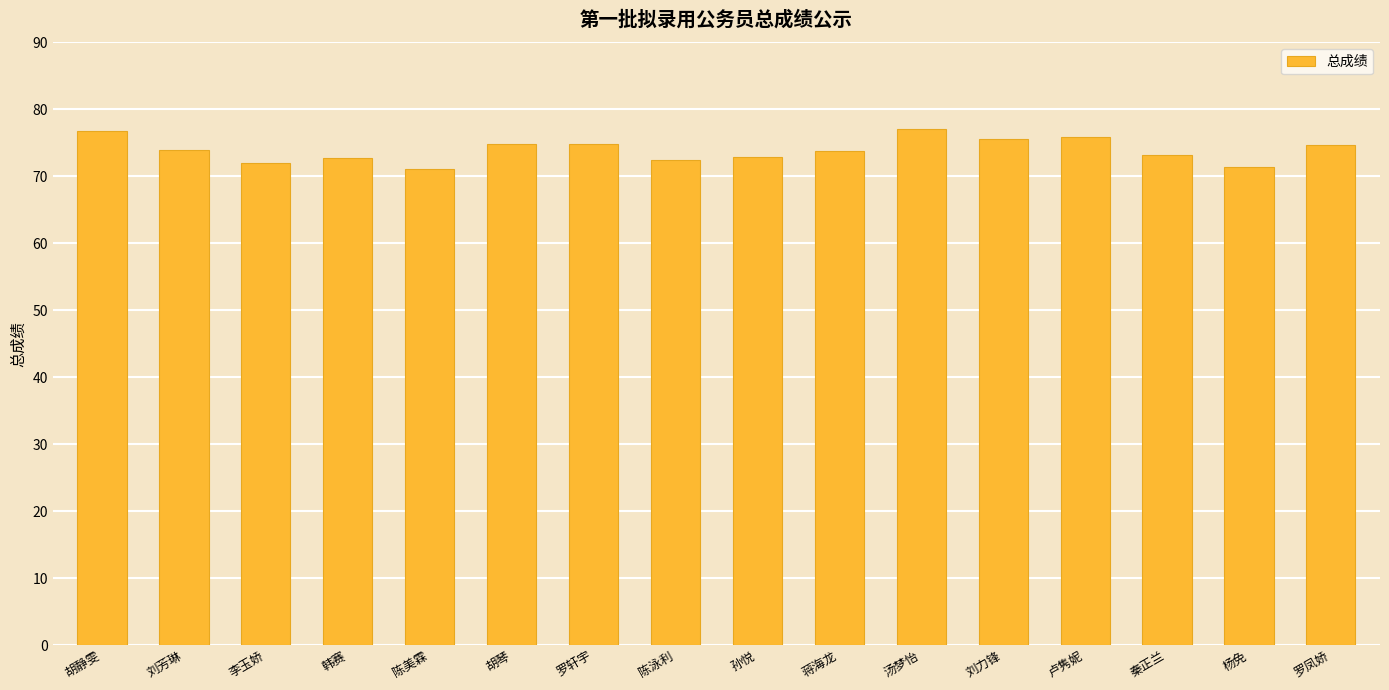

The value at 韩赛 is 104.5. True or false?

False